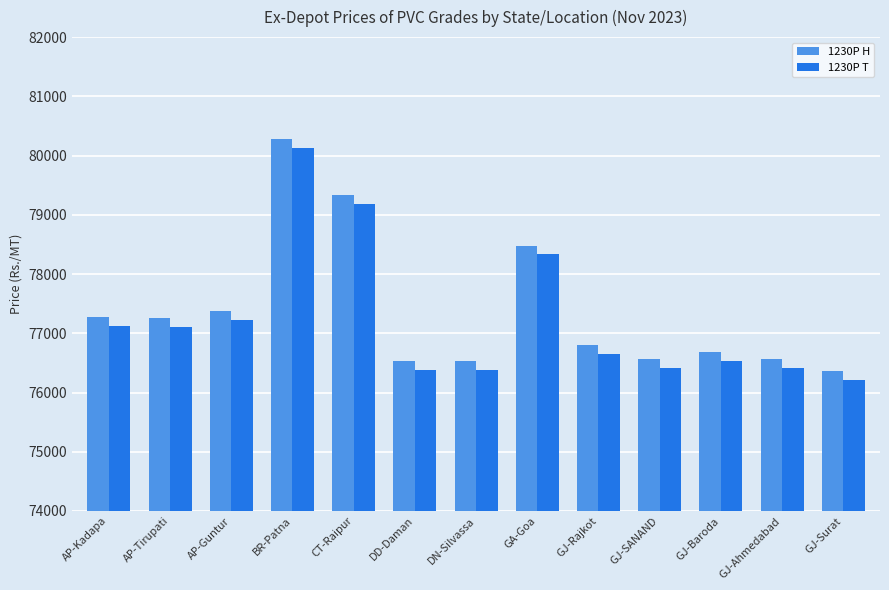

What is the label of the 5th bar from the left?

CT-Raipur